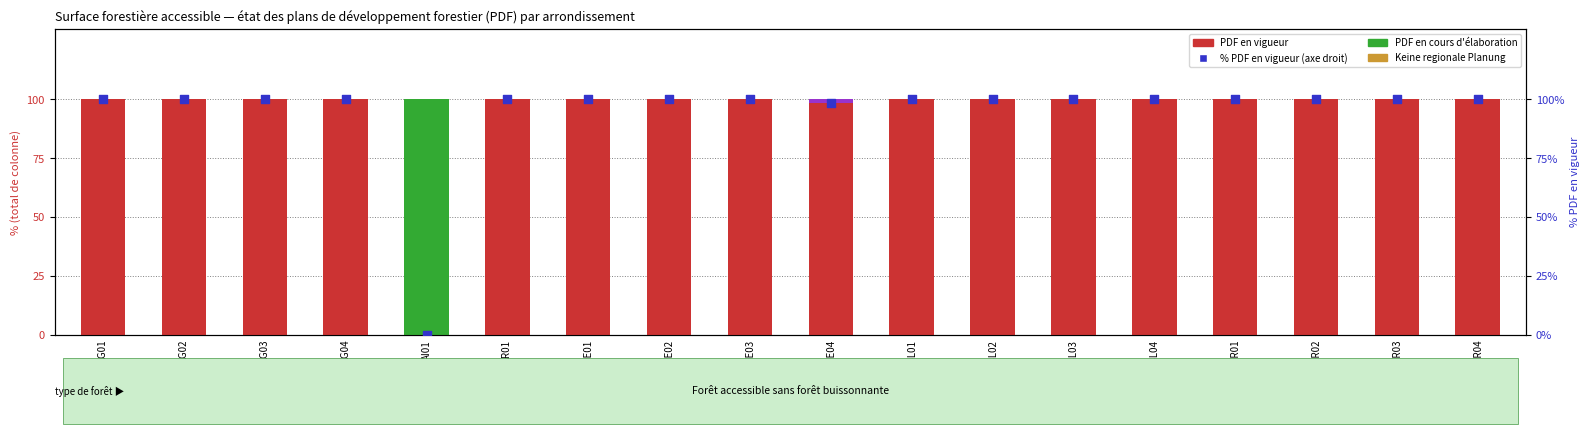

At how many categories does at least one series exceed 17?

18